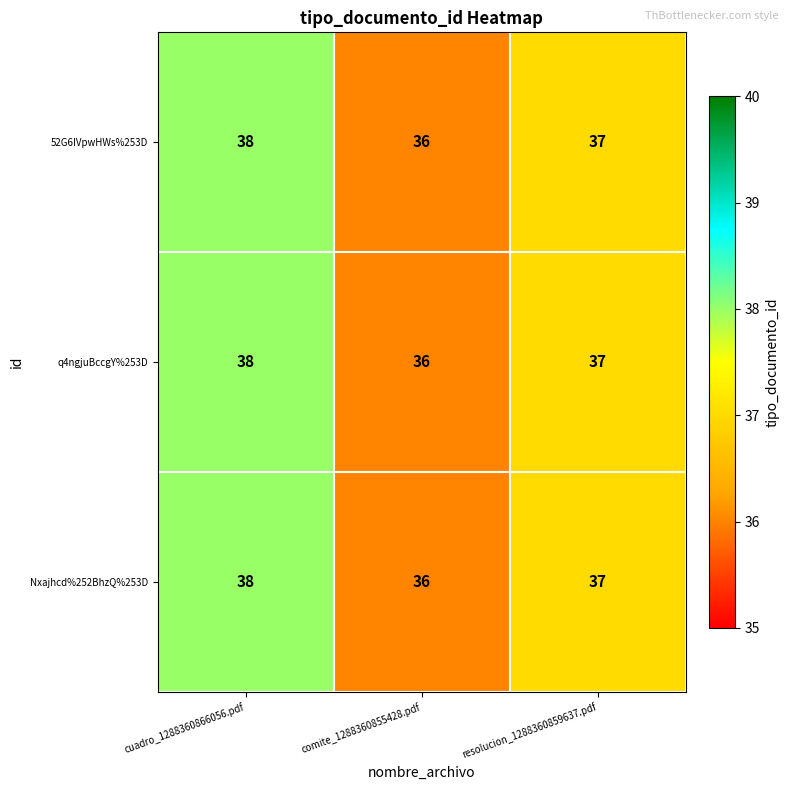

At which label is Nxajhcd%252BhzQ%253D closest to 37?

resolucion_1288360859637.pdf